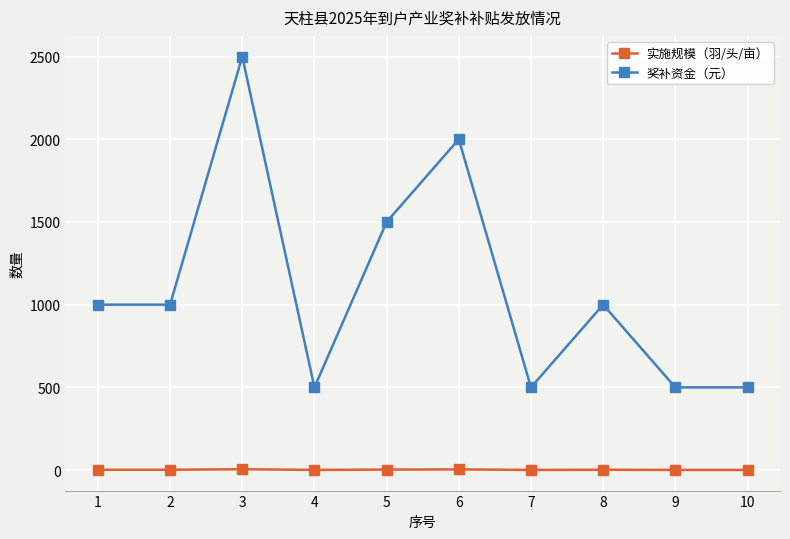

In 奖补资金（元）, how many points are higher than both neighbors (excluding endpoints)?

3